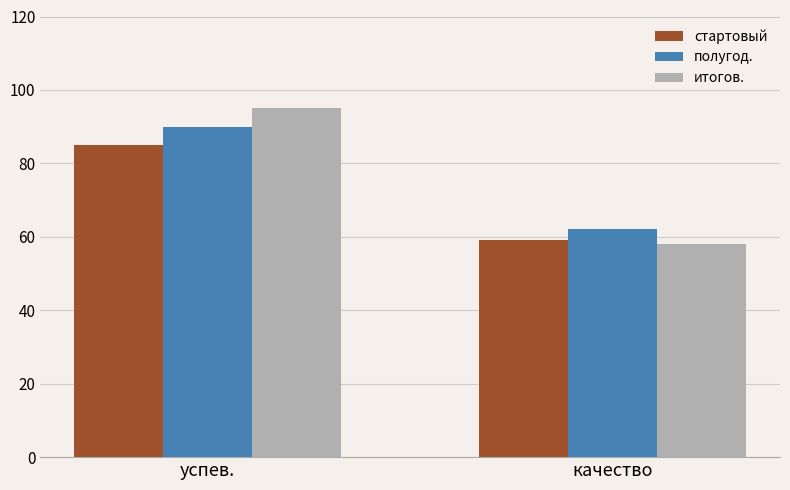

Count the number of data series in this chart.

3